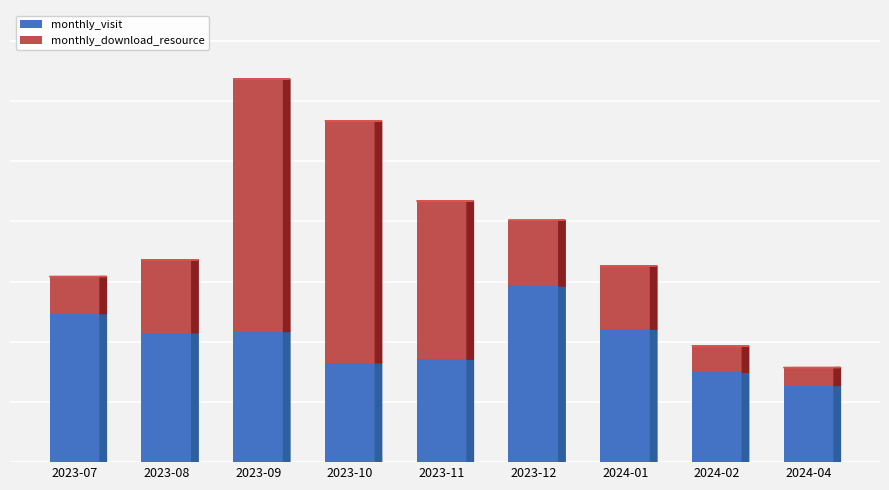

What are all the series names shown in the legend?

monthly_visit, monthly_download_resource